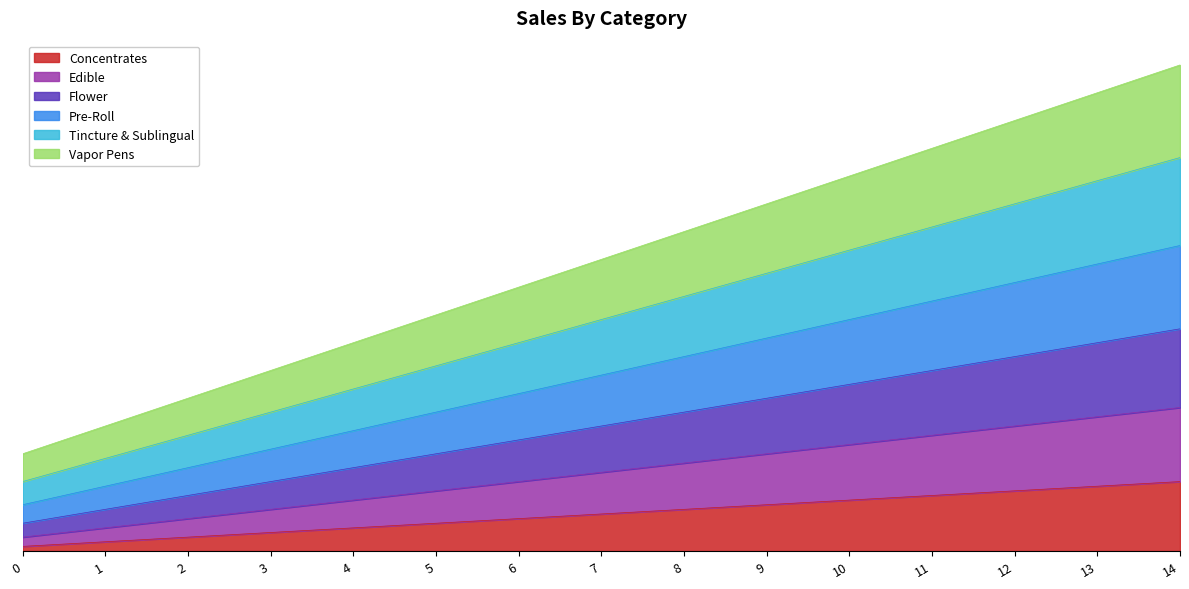

How many lines are shown in the chart?

6